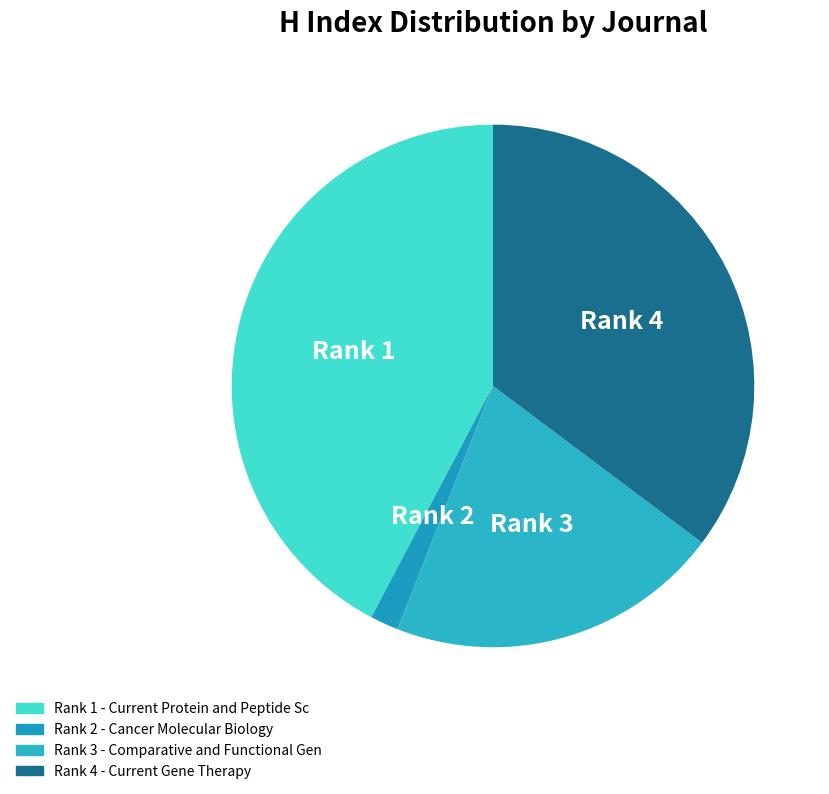

Which category has the biggest portion of the pie?

Current Protein and Peptide Science